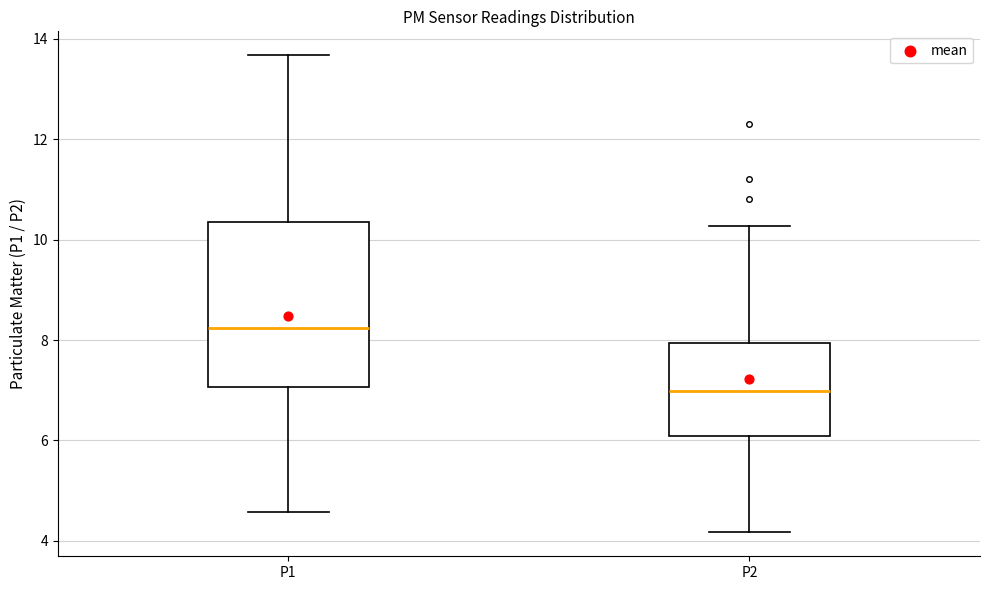

Reading left to right, transcribe this box plot: for each box, give where its median line is, the range the box spans, and where its two whiskers end, as read against the y-axis. The values are not printed on the chart, so give them approximately, as read against the axis.

P1: median 8.2, box 7.0 to 10.4, whiskers 4.6 to 13.6
P2: median 7.0, box 6.0 to 8.0, whiskers 4.2 to 10.2